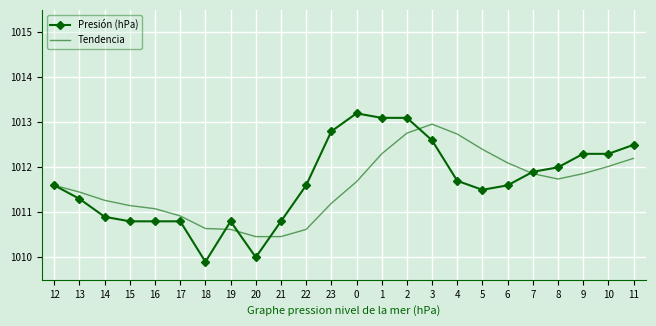

What value does the Presión (hPa) series have at 13?

1011.3